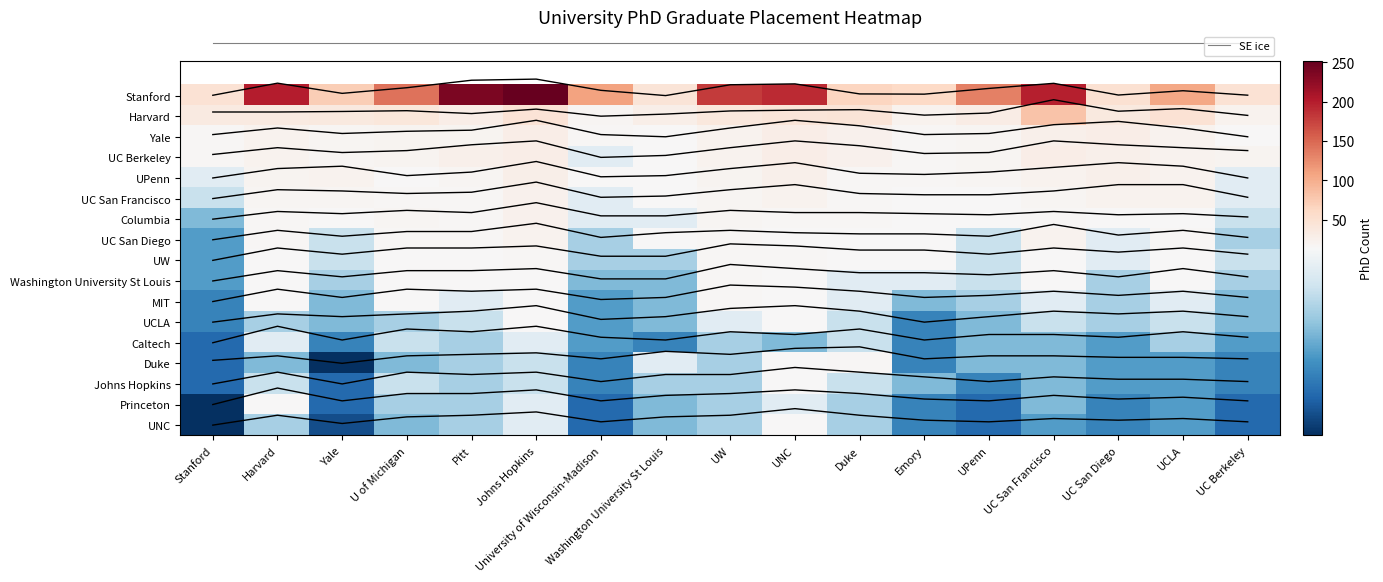

Count the UC_Berkeley values in the range 2 to 3.

17